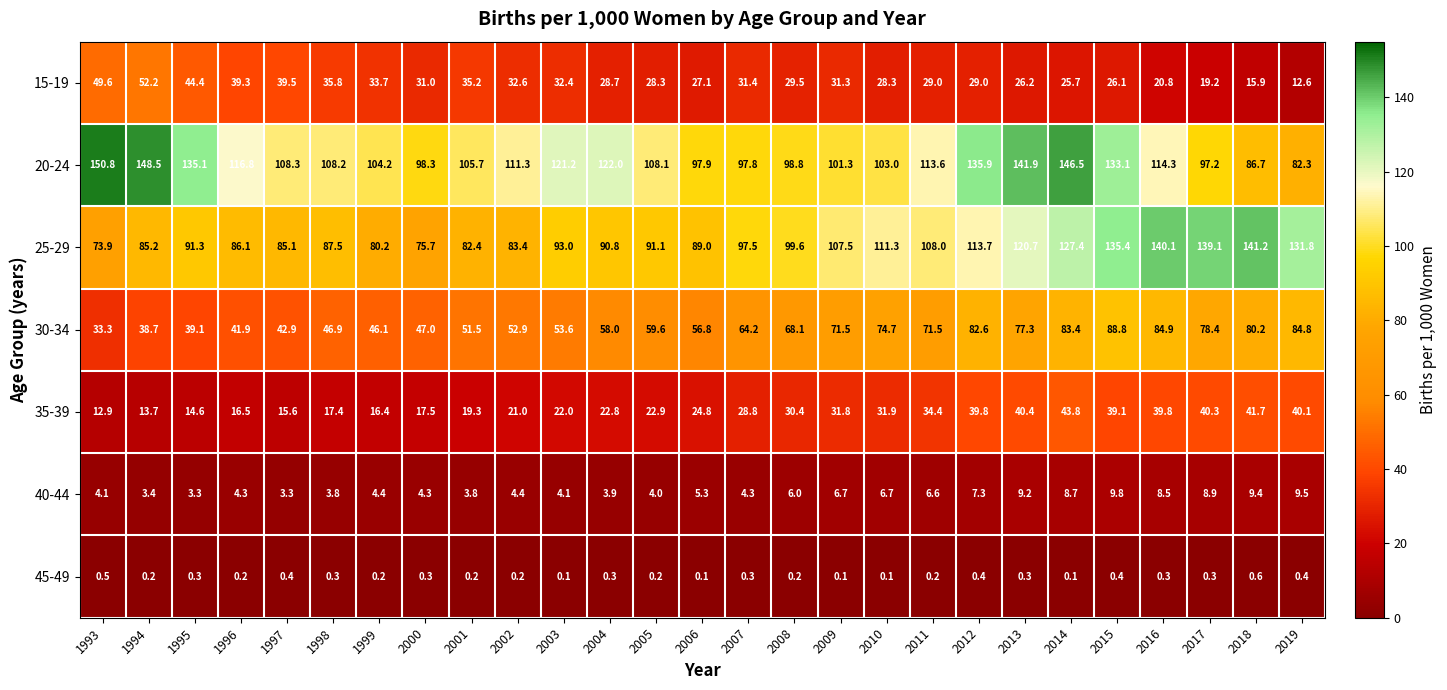

What is the sum of all 30-34 values?

1678.7